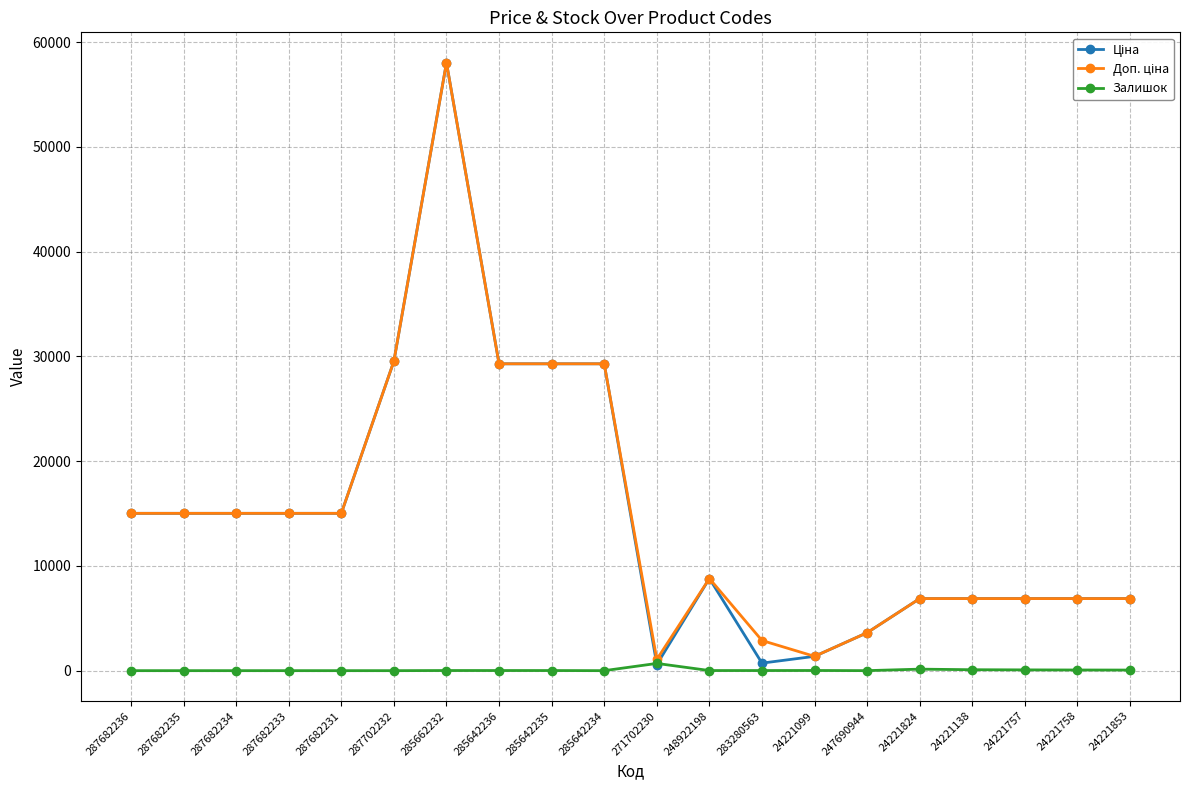

True or false: Залишок has a value of 16.0 at 24221099.

True